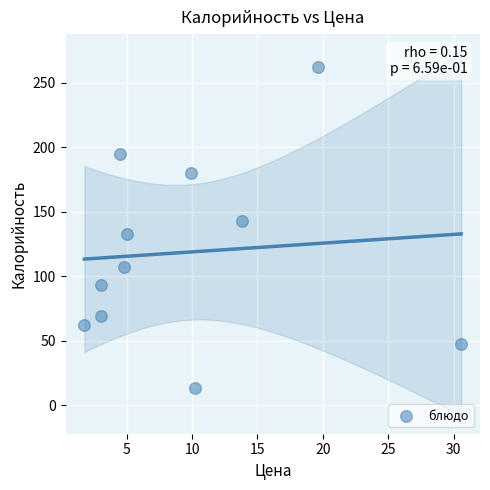

What is the average X value?

9.7